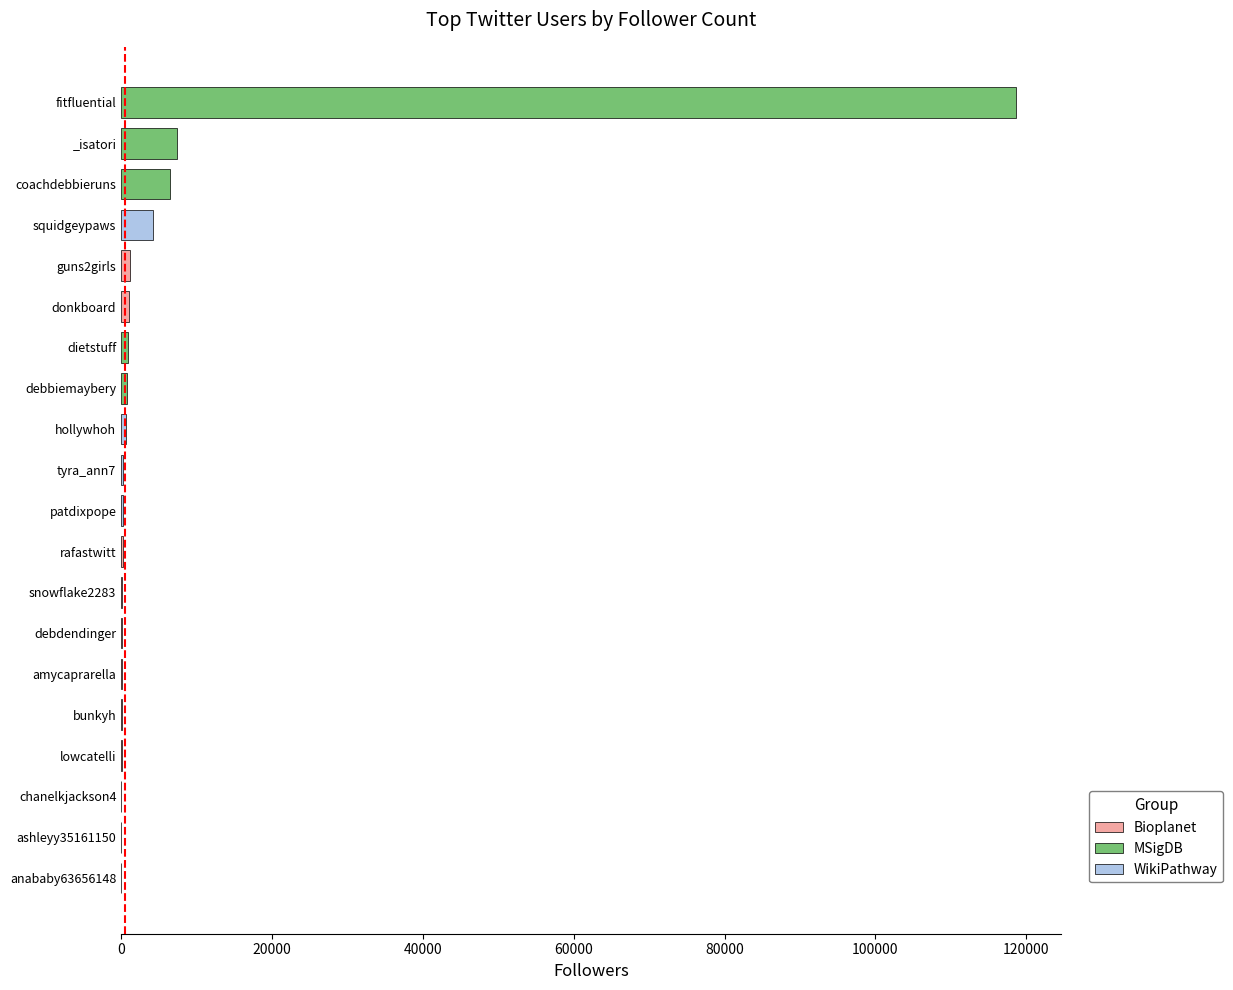

Is it true that Followers equals 10053 at 19?

False